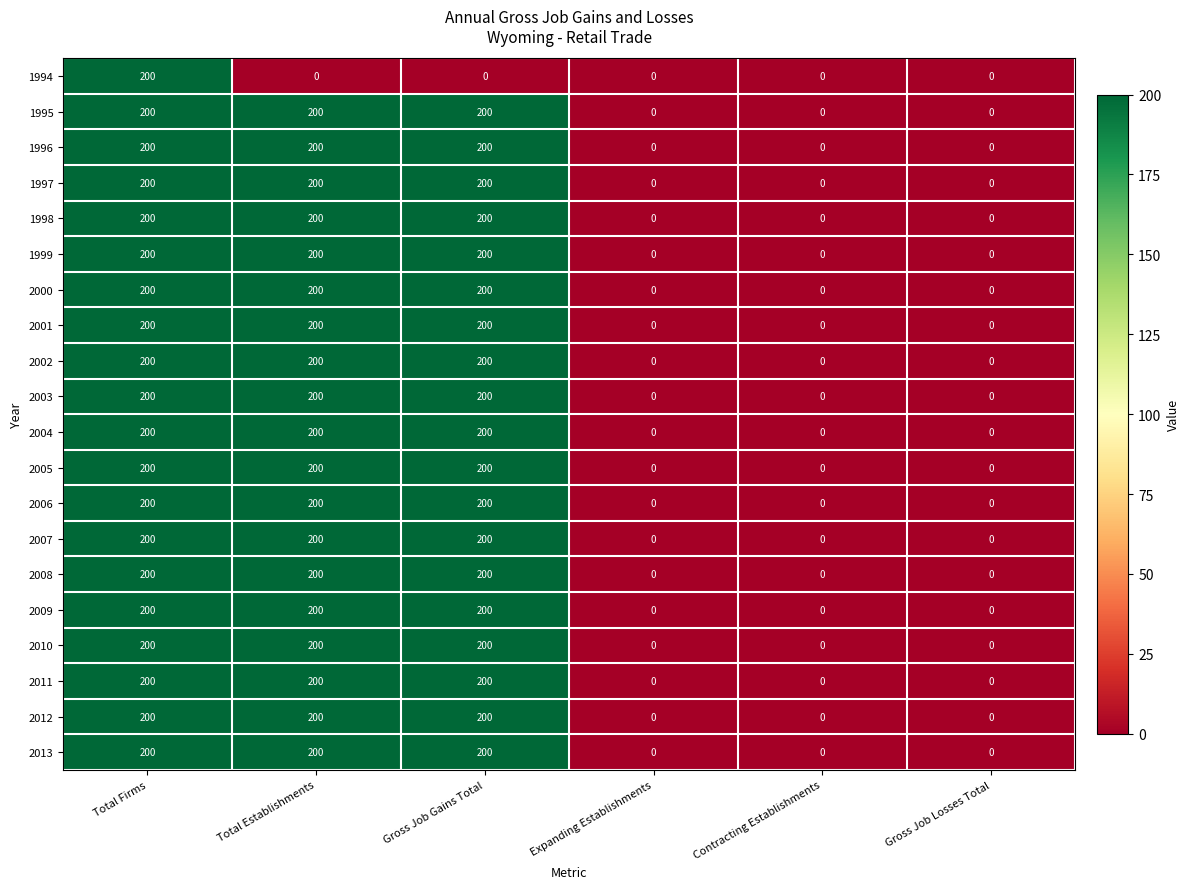

What is the total value across all series at Gross Job Gains Total?

3800